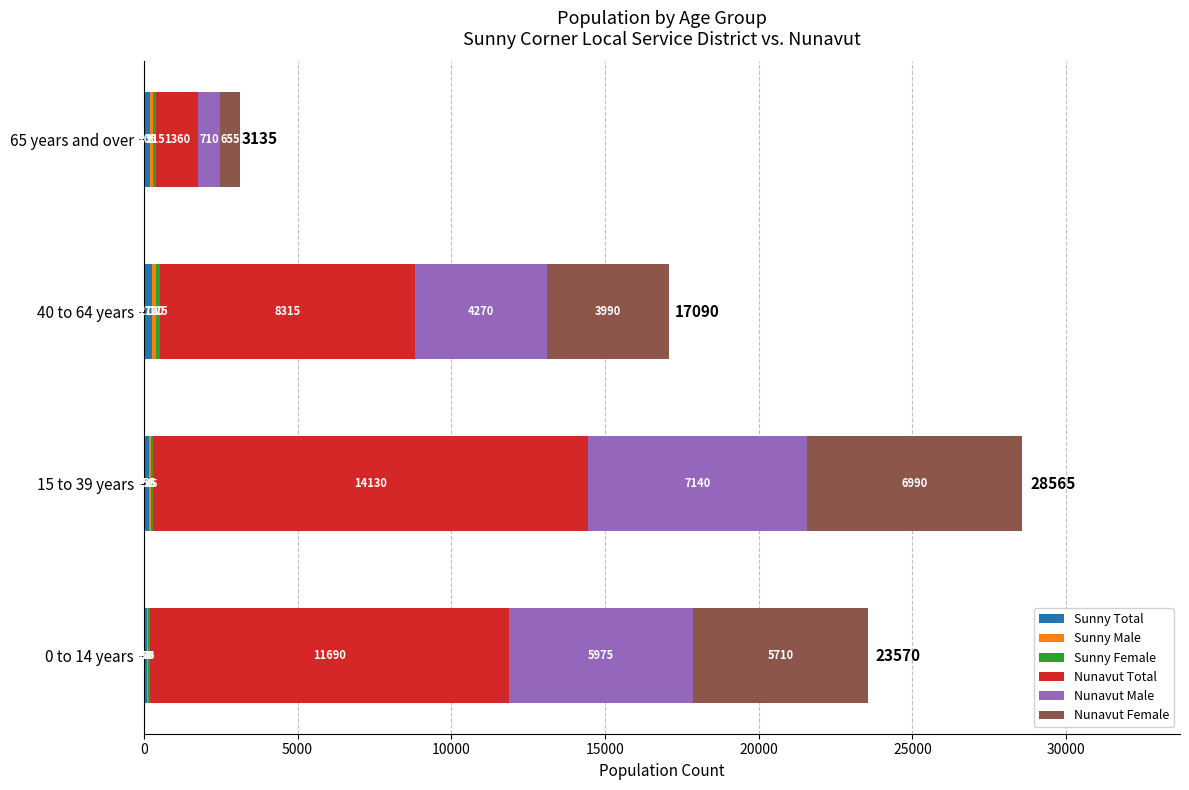

At which category is the sum across all series the highest?

15 to 39 years